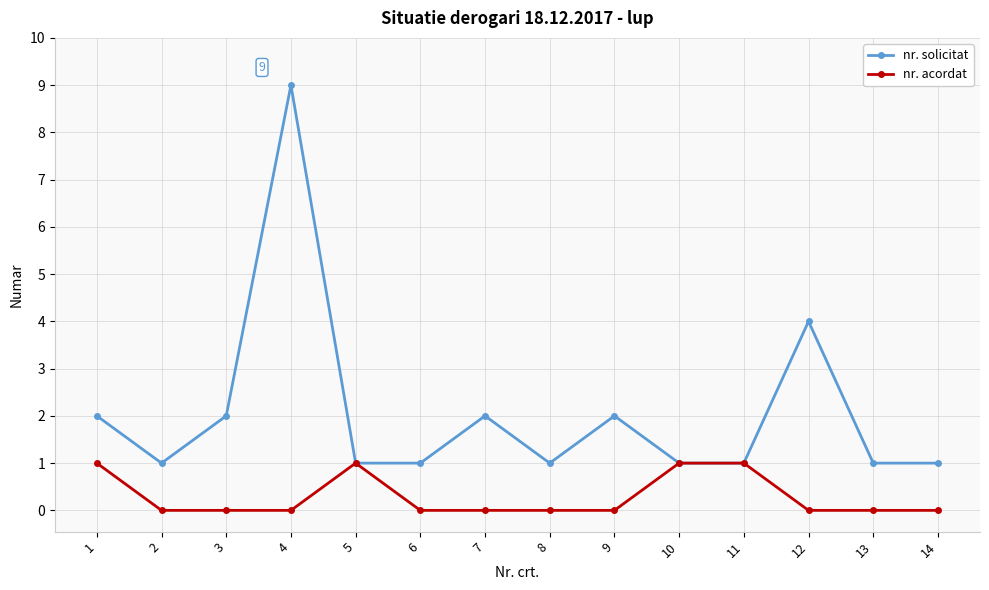

True or false: nr. acordat has a value of 0 at 6.

True